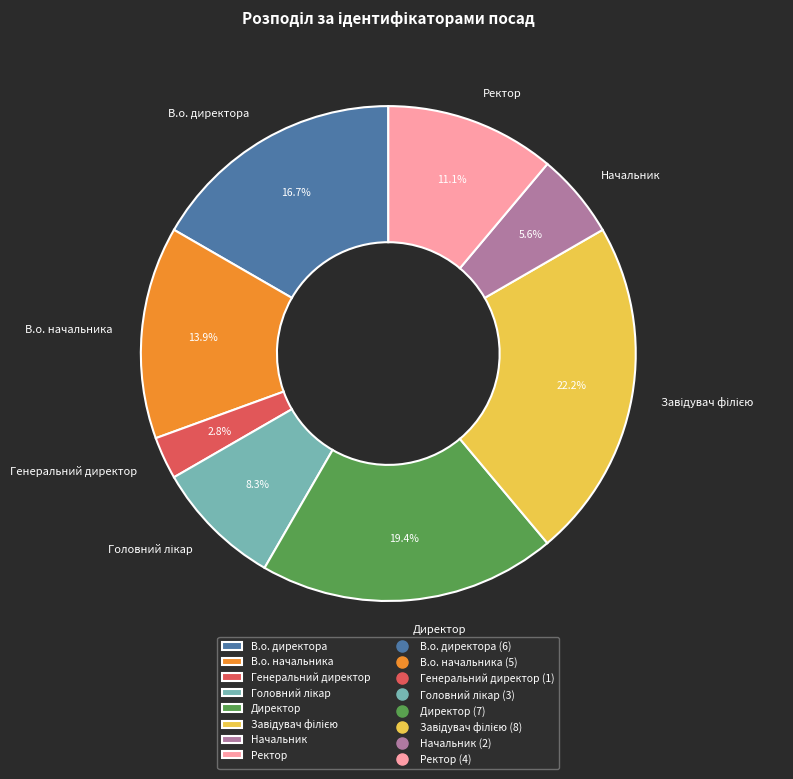

What is the smallest slice in the pie chart?

Генеральний директор